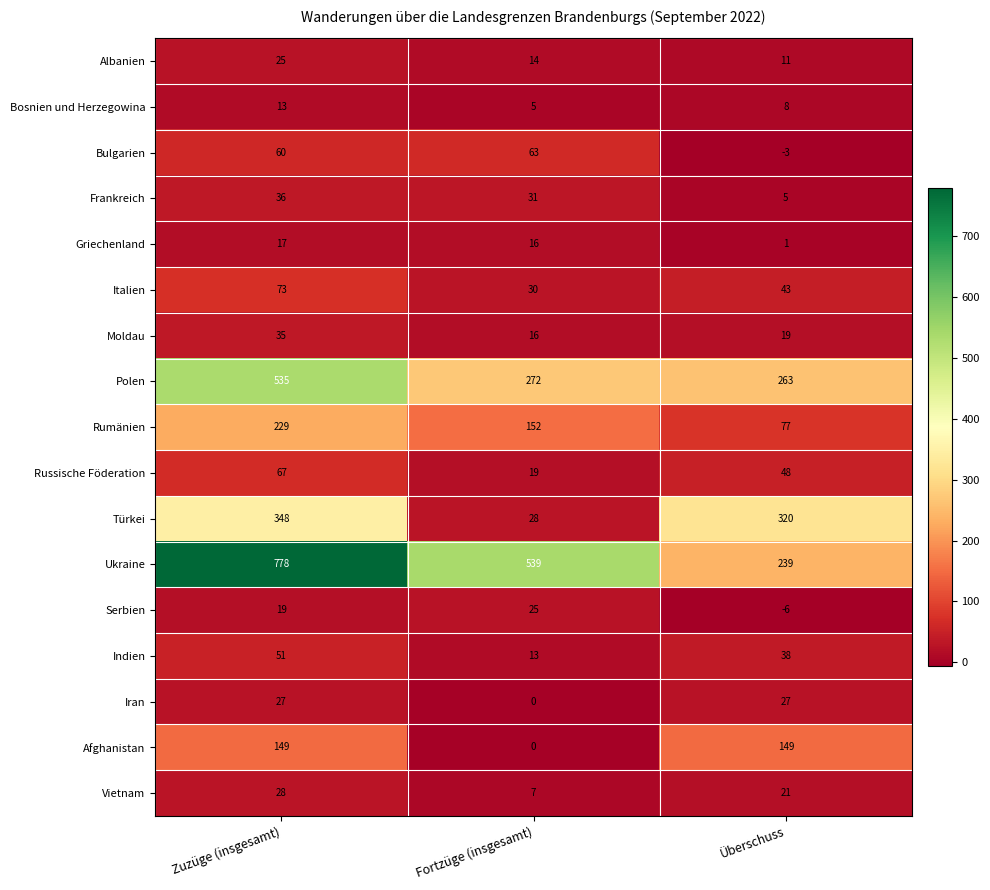

What is the difference between the highest and lowest values at Fortzüge (insgesamt)?

539